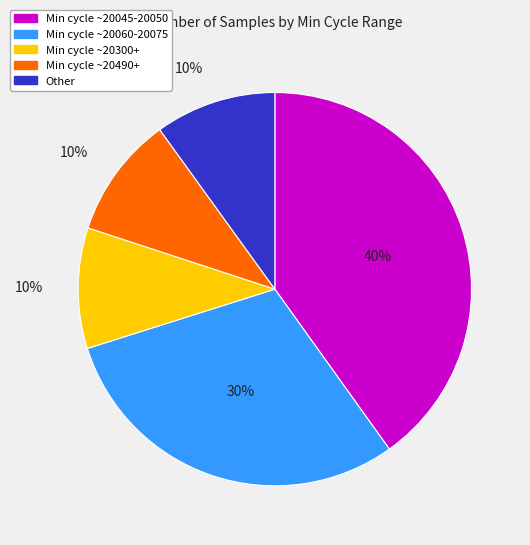

To the nearest percent, what is the average slice percentage?

20%